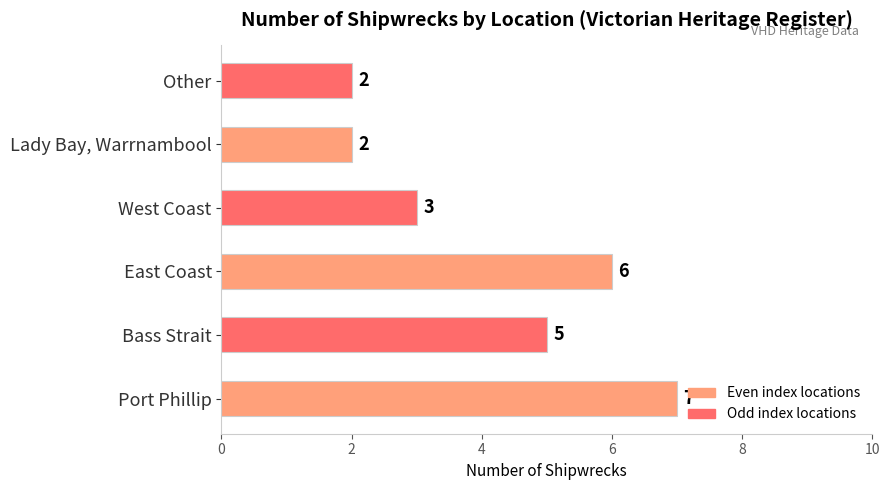

How many values are between 2 and 6?

5